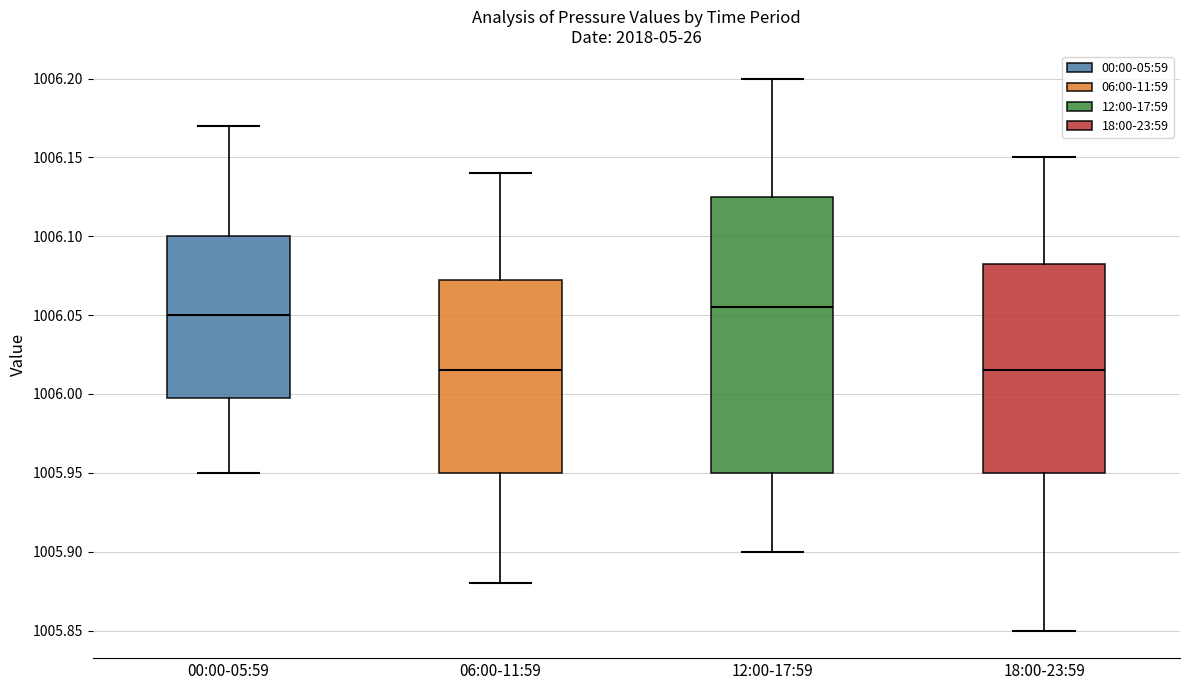

Which box is the tallest, from its lower edge to its upper edge?

12:00-17:59